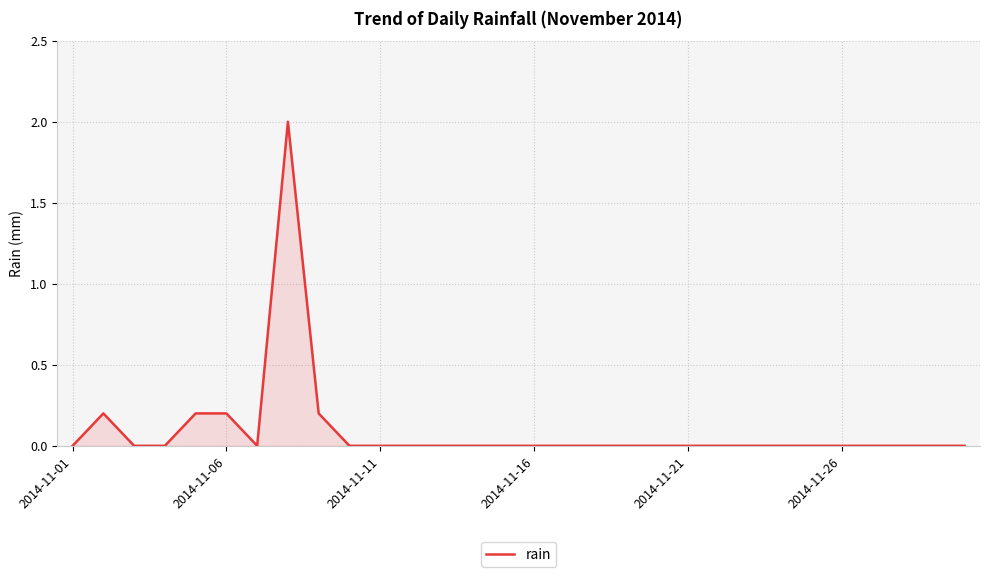

What is the maximum value shown in the chart?

2.0